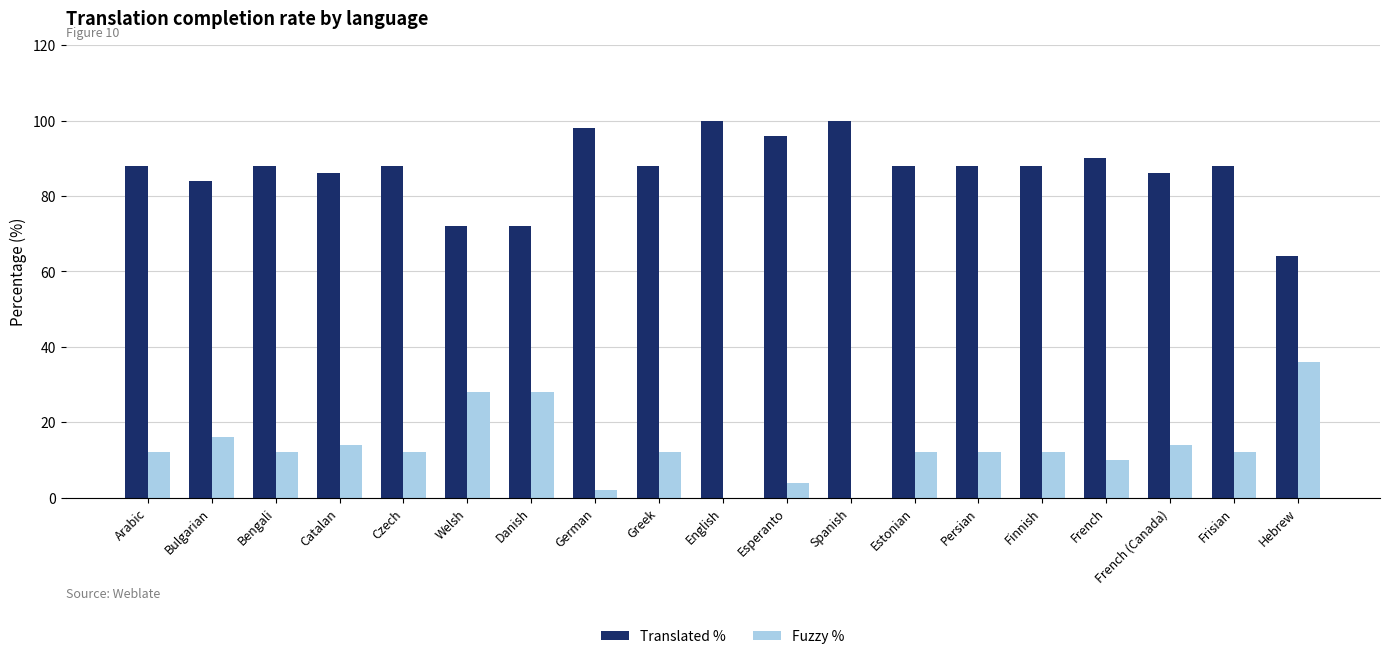

What is the sum of all Translated % values?

1652